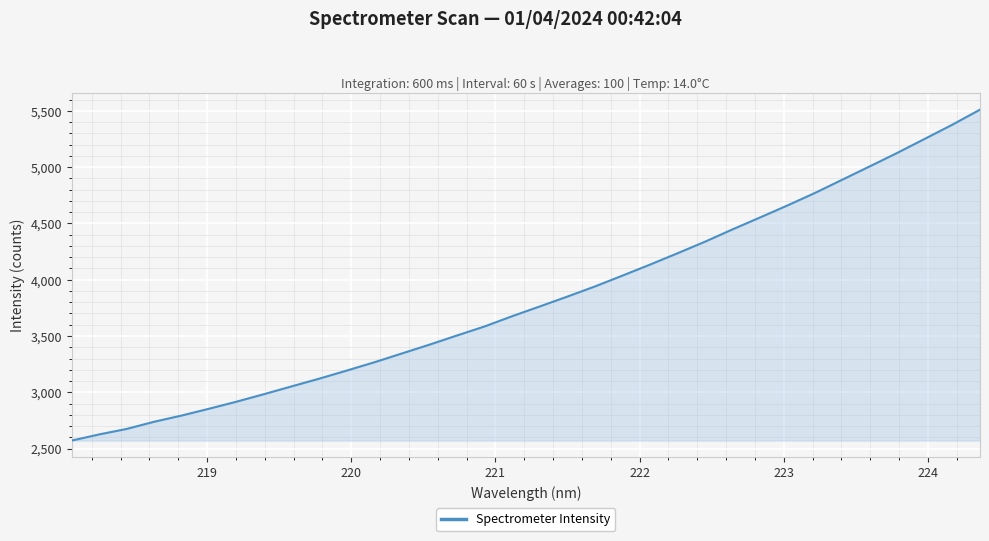

What is the smallest value displayed?

2571.3